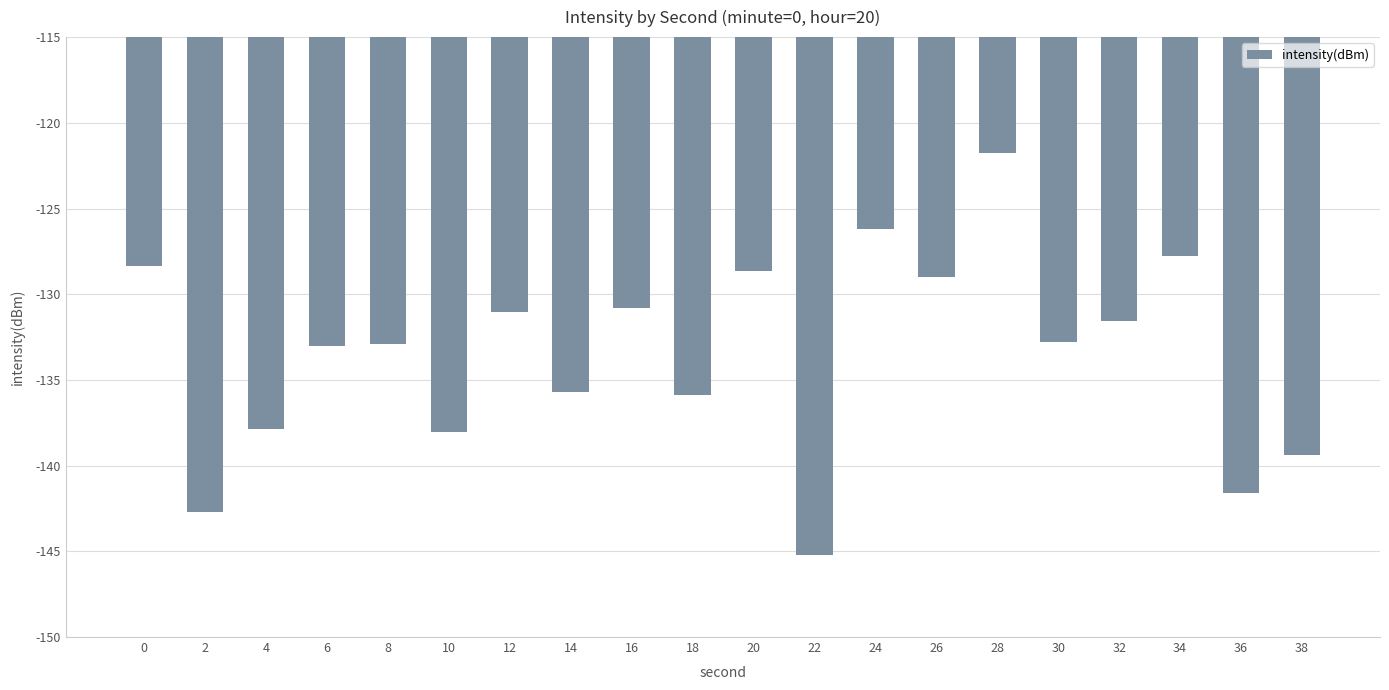

At which category does the chart reach its minimum across all series?

22